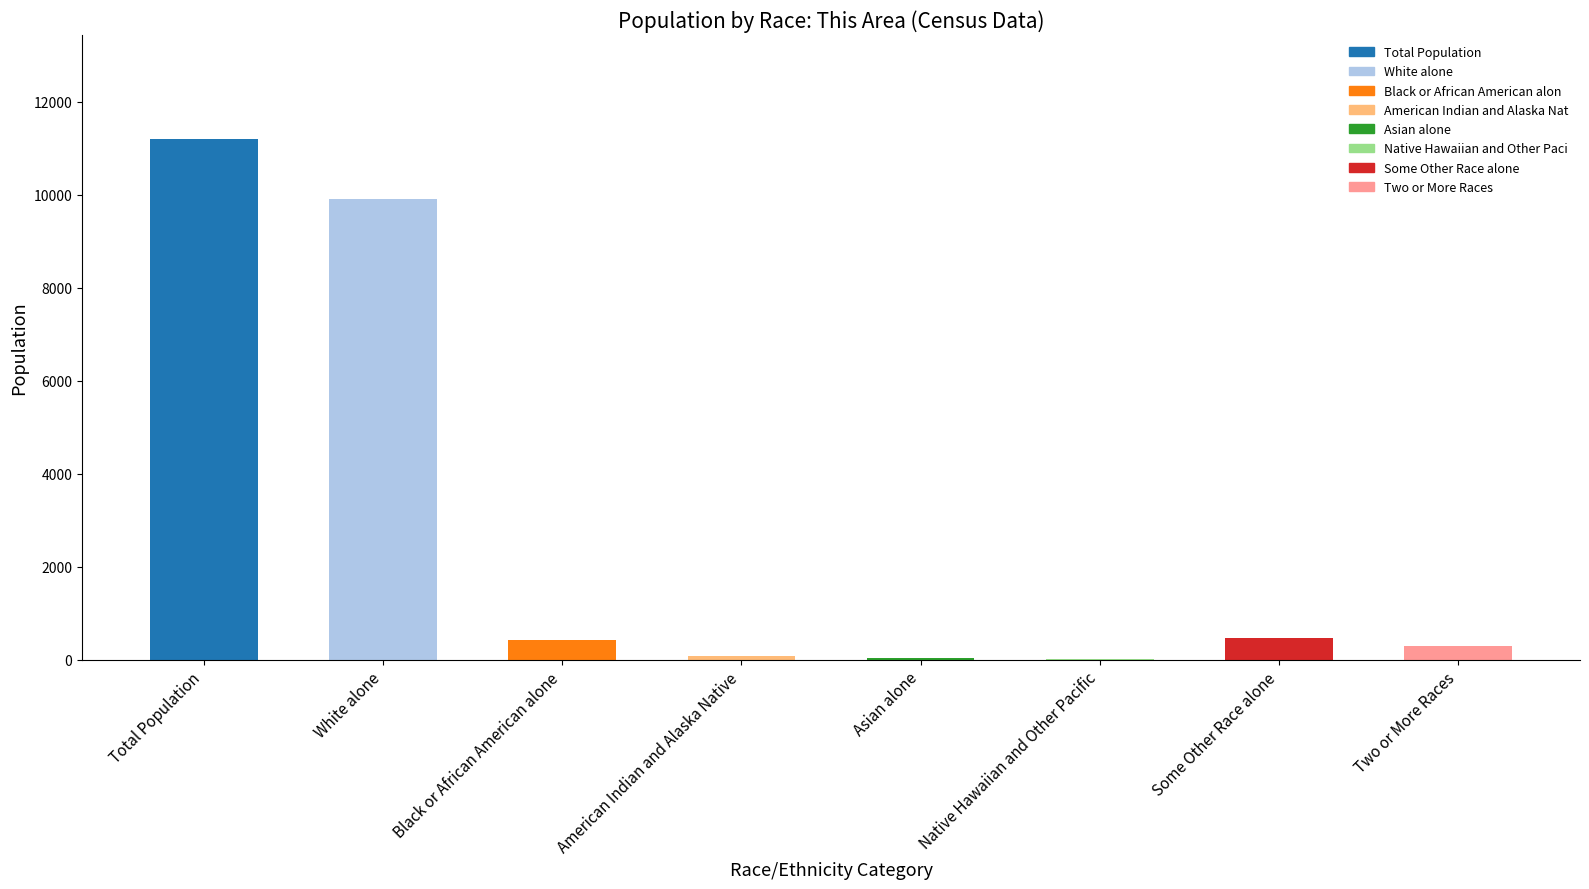

The value at American Indian and Alaska Native is 70. True or false?

True